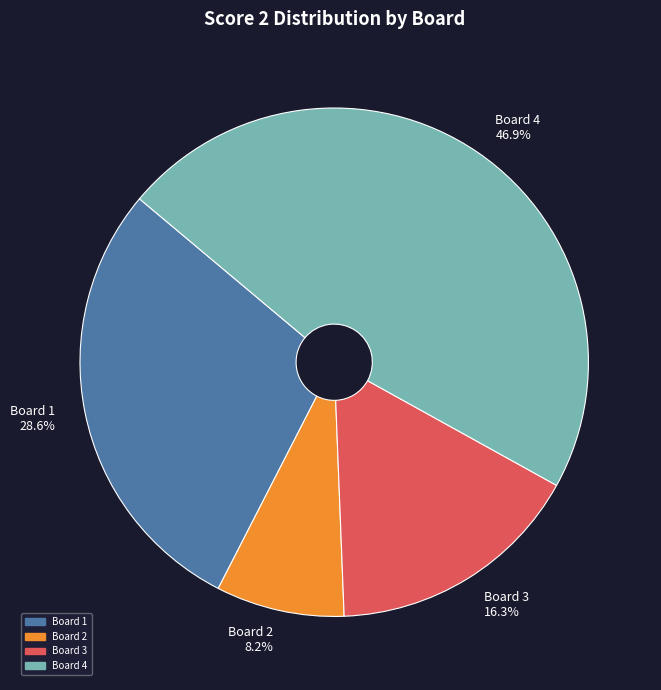

Rank the categories by value from lowest to highest.

Board 2 8.2%, Board 3 16.3%, Board 1 28.6%, Board 4 46.9%